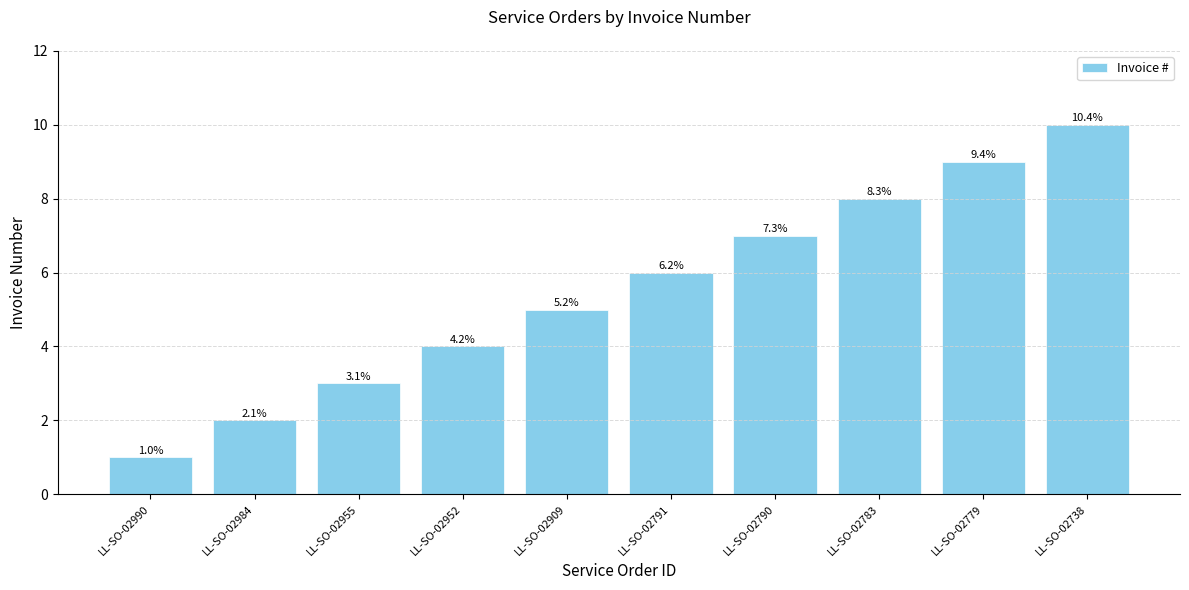

Are the bars horizontal?

No